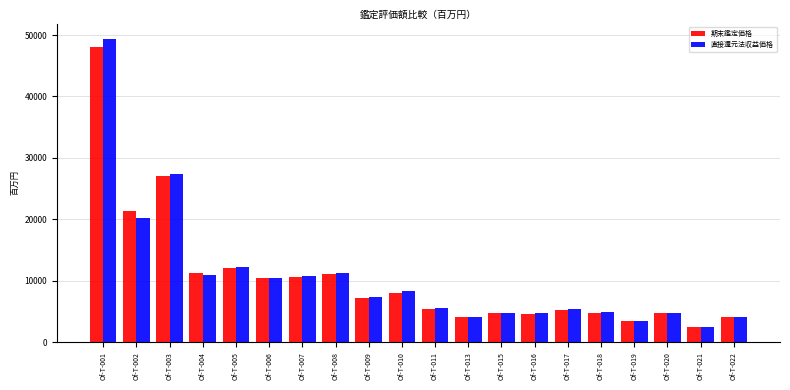

True or false: 期末鑑定価格 has a value of 12100 at Of-T-005.

True